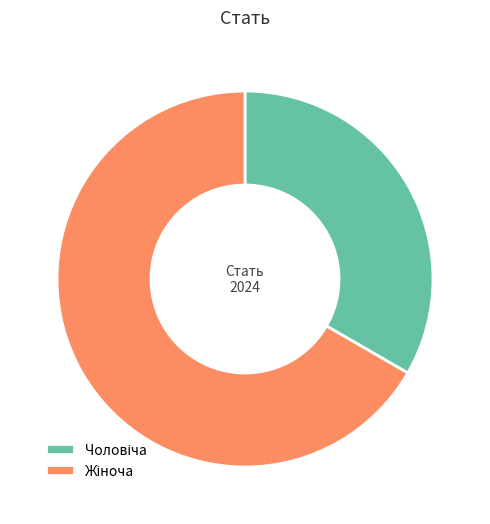

Is there any slice that represents more than half of the pie?

Yes